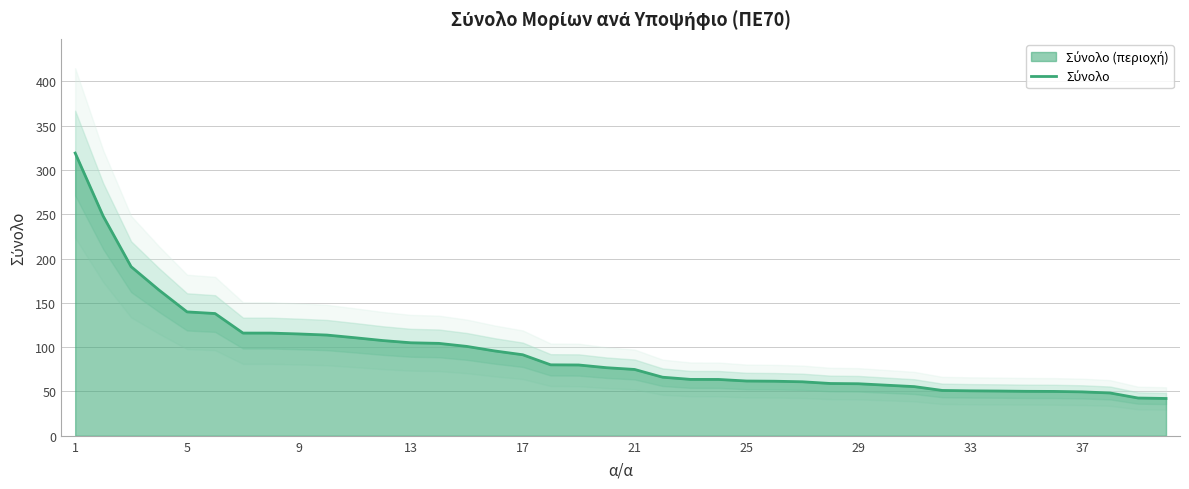

Reading left to right, list all the values displayed in this chart.

318.9	247.9	190.8	164.3	139.8	137.9	115.9	115.9	114.9	113.7	110.6	107.5	104.9	104.3	100.8	95.7	91.4	80.1	79.9	76.8	74.8	66.1	63.6	63.6	61.8	61.6	60.9	59.0	58.7	57.1	55.5	51.2	50.7	50.5	50.2	50.1	49.6	48.3	42.6	42.1